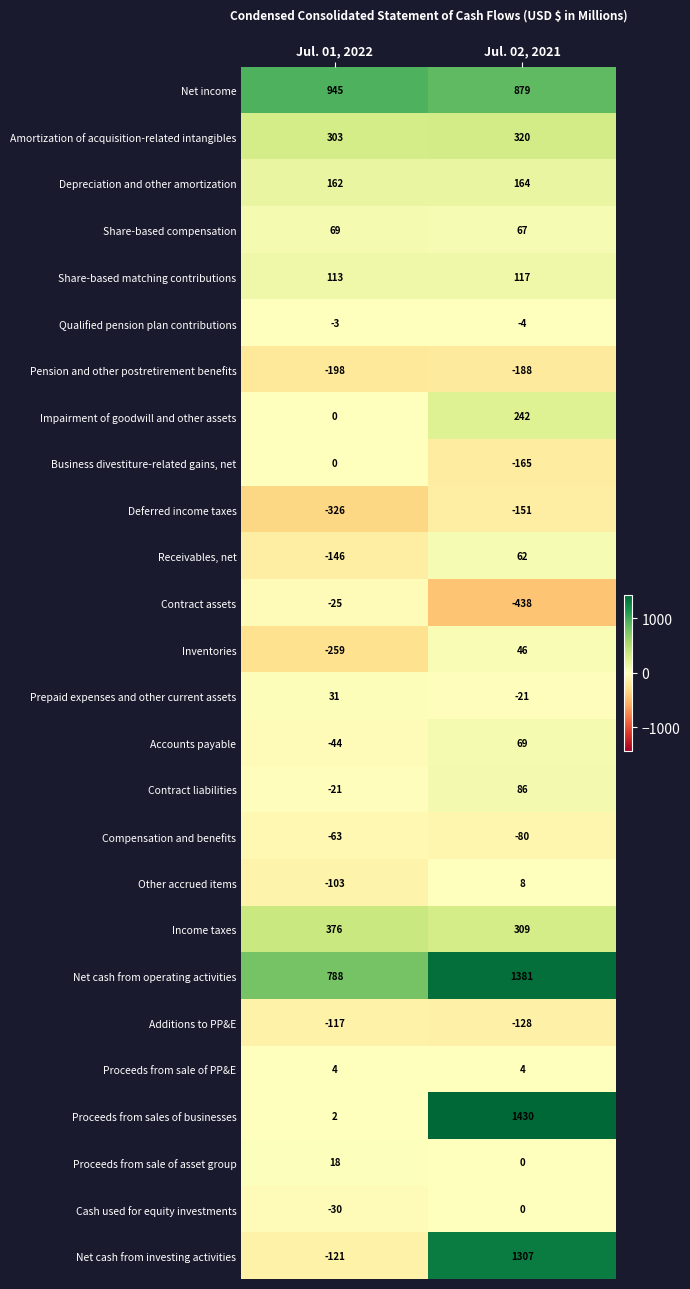

How many series are shown in this chart?

26